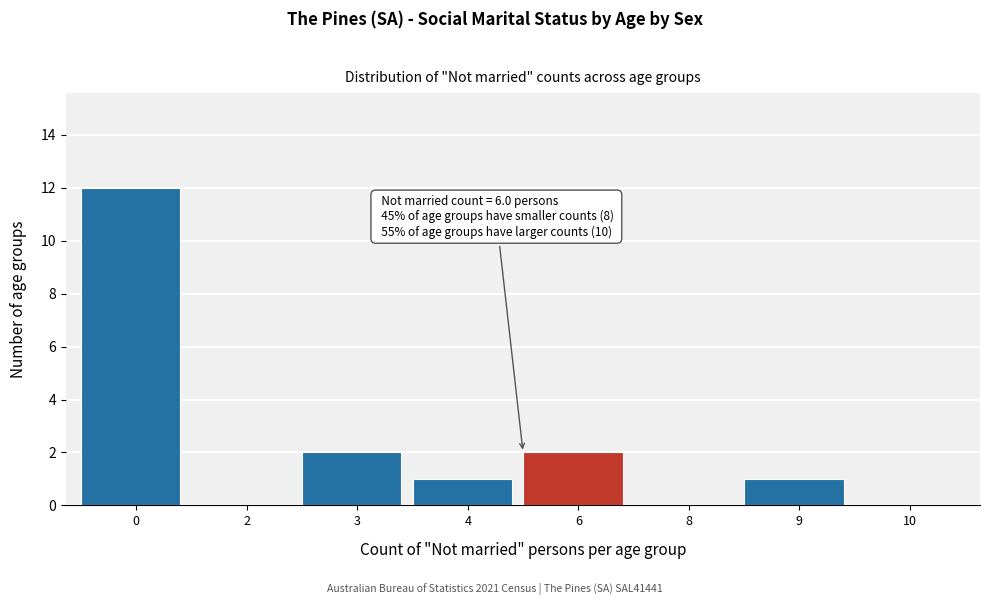

Reading left to right, list all the values displayed in this chart.

0=12	2=0	3=2	4=1	6=2	8=0	9=1	10=0